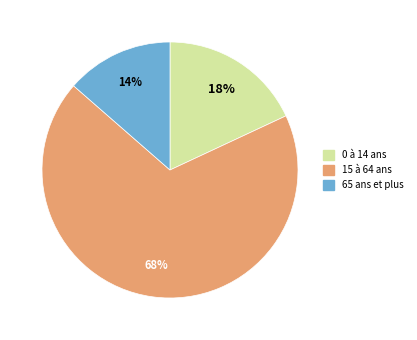

Is 0 à 14 ans the majority of the pie?

No